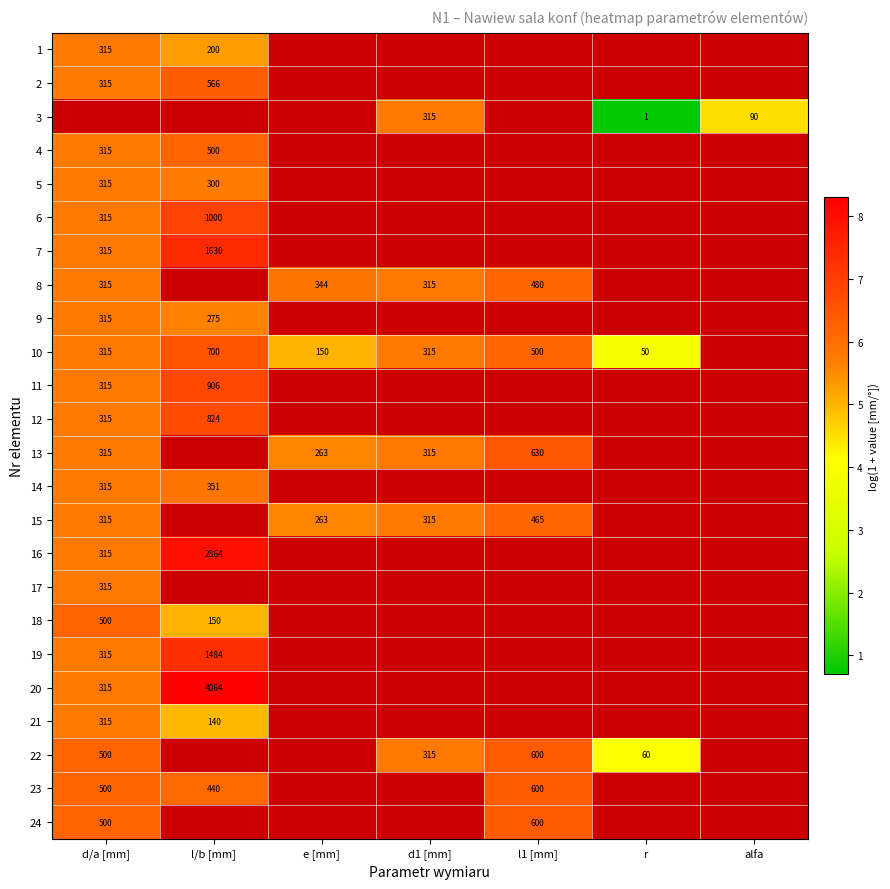

What is the maximum value shown in the chart?

8.3